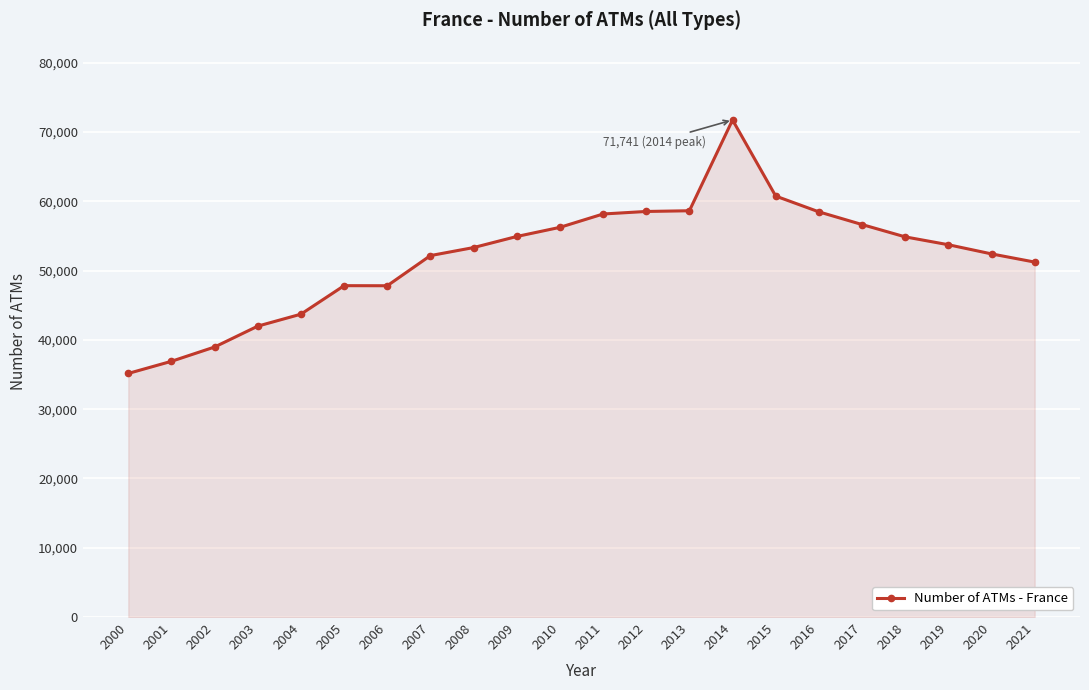

What is the approximate value at 2007, to the nearest 100?

52200